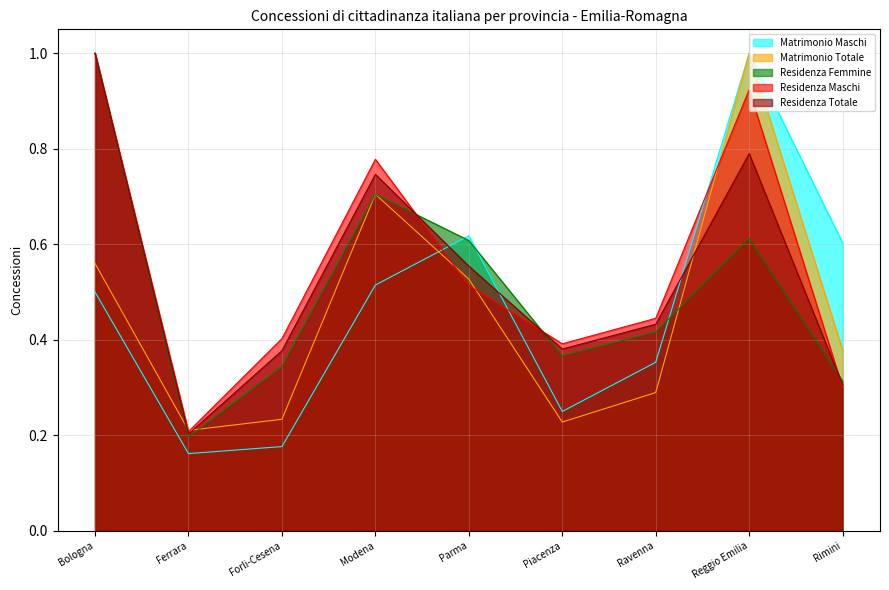

The Residenza Maschi series shows 0.3 at Rimini. True or false?

True